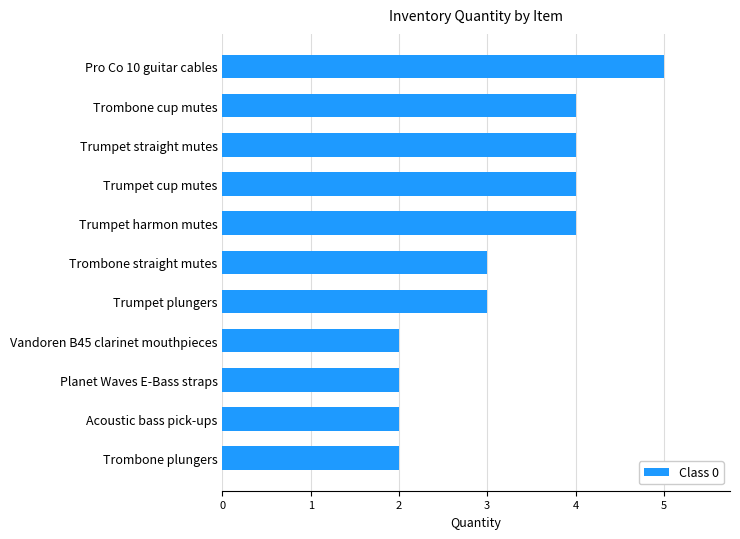

True or false: the data shows 3 at Trumpet plungers.

True